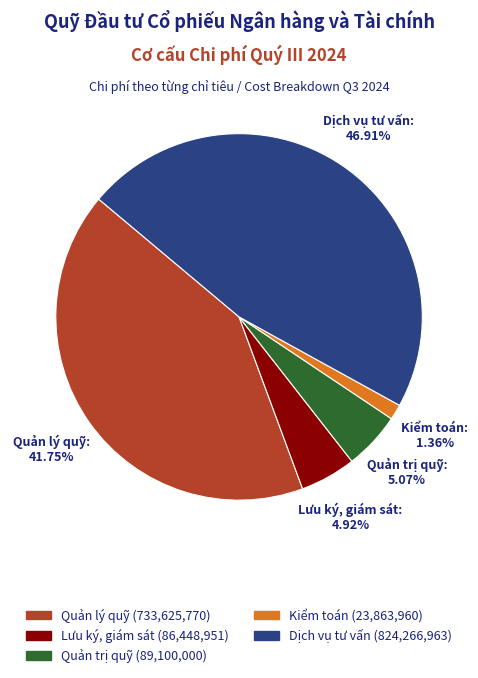

Is there a majority slice in this chart?

No